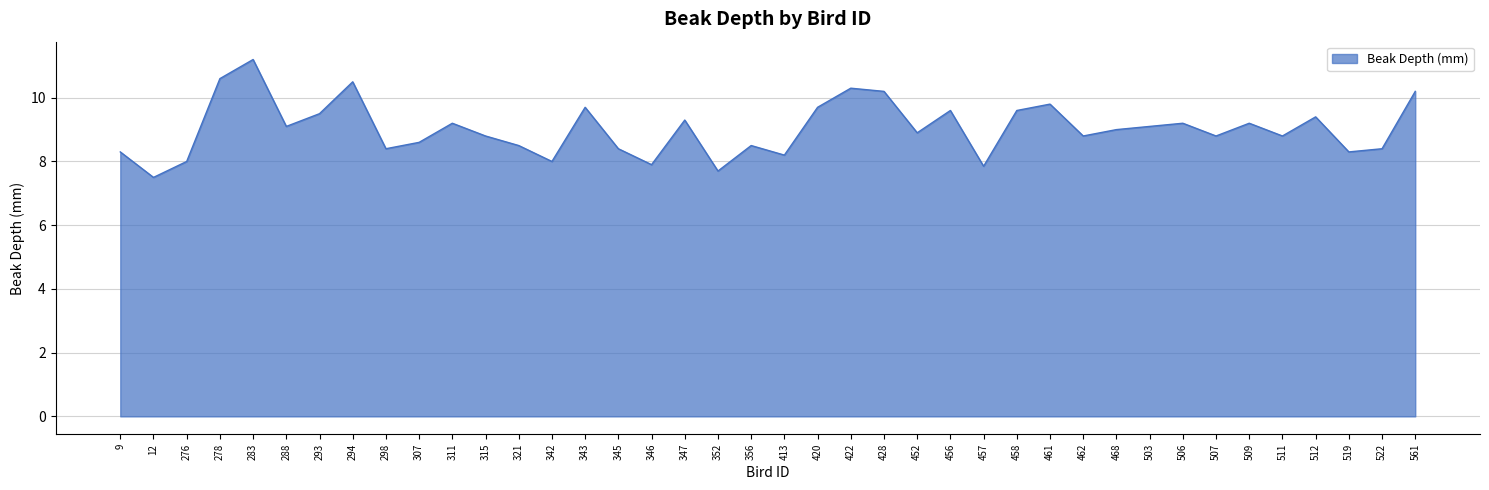

What is the approximate value at 456?

9.6